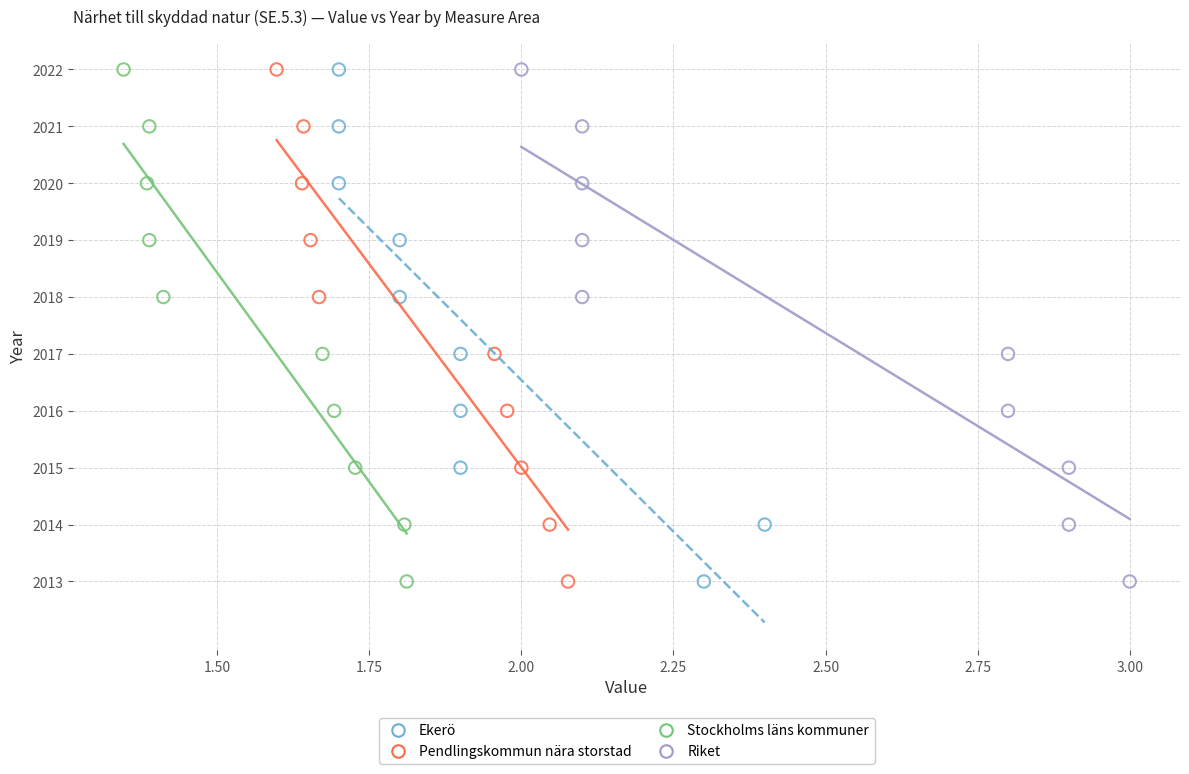

What are all the series names shown in the legend?

Ekerö, Pendlingskommun nära storstad, Stockholms läns kommuner, Riket